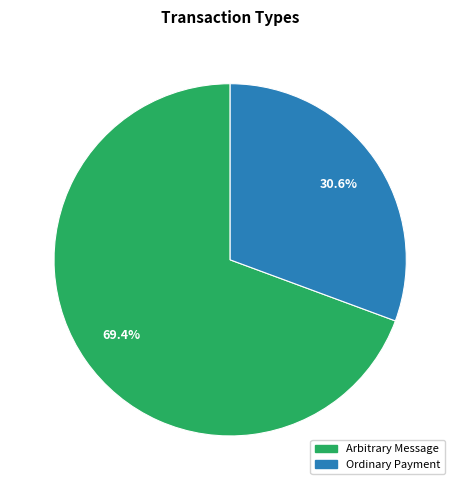

Between Arbitrary Message and Ordinary Payment, which is larger?

Arbitrary Message